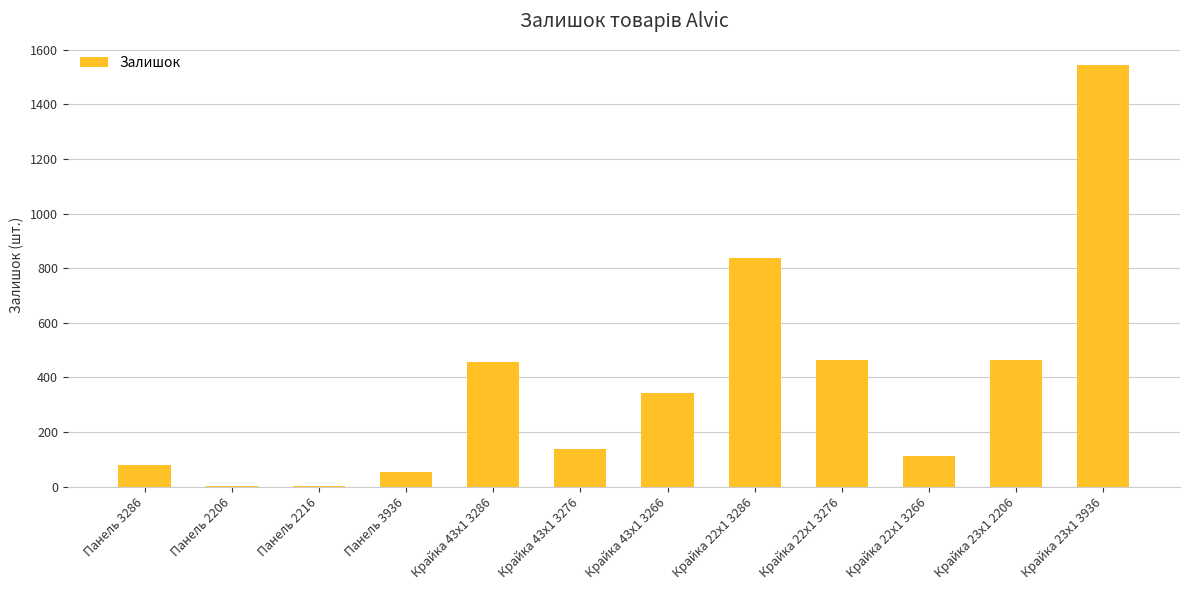

At which label is the value closest to 773?

Крайка 22x1 3286